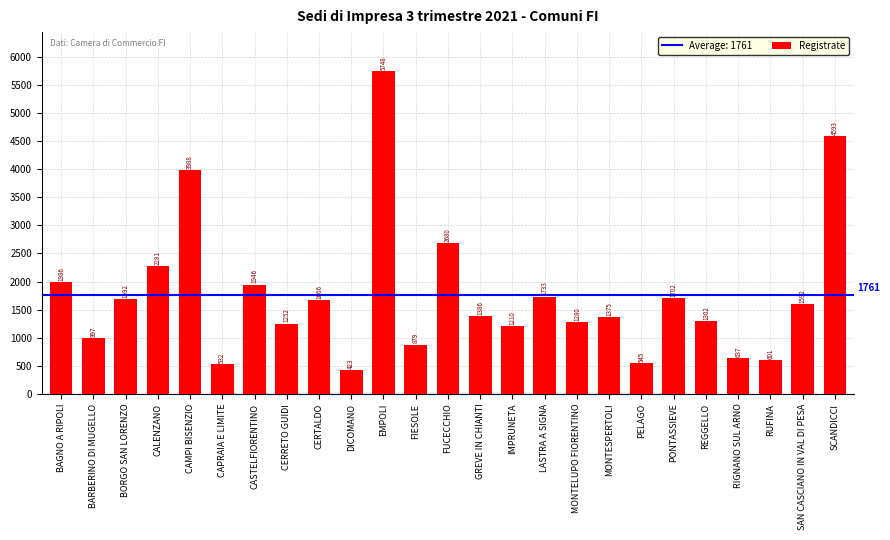

Reading right to left, what are all the values shown in this chart?

4593	1592	601	637	1302	1702	545	1375	1280	1733	1210	1386	2680	879	5748	423	1666	1252	1946	532	3988	2281	1692	997	1986